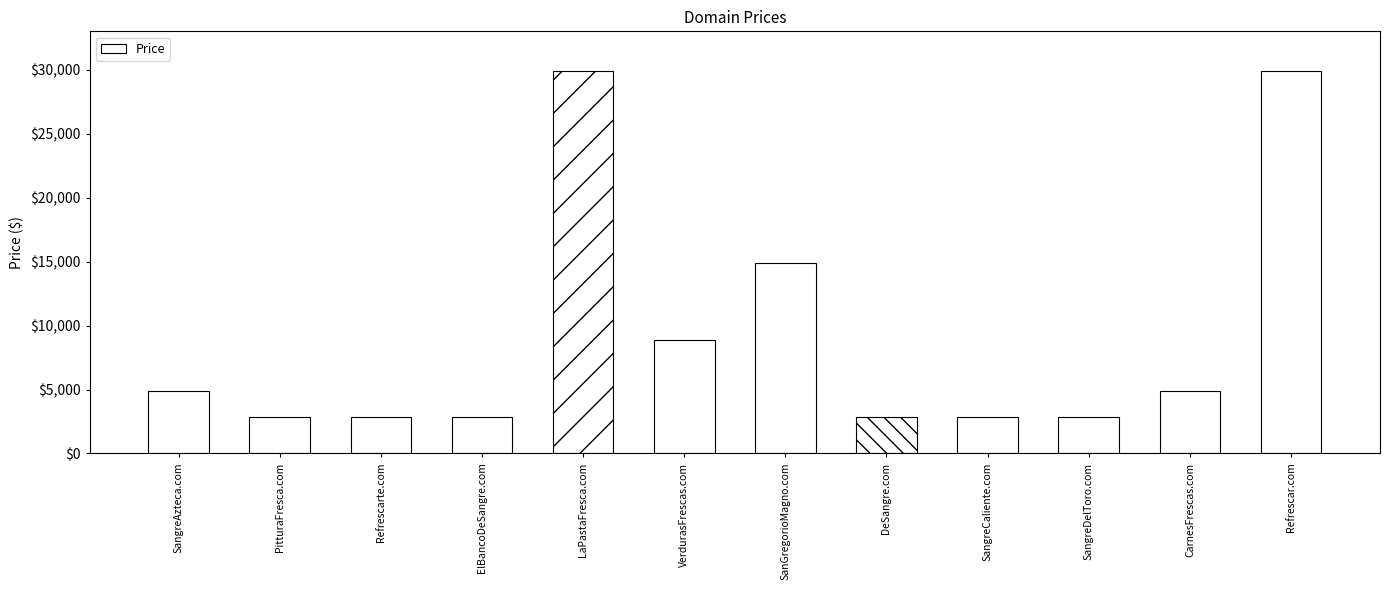

How many data points are less than 4888?

6